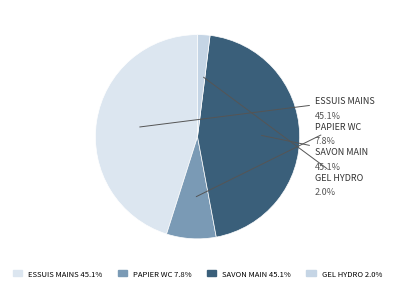

How many segments does this pie chart have?

4